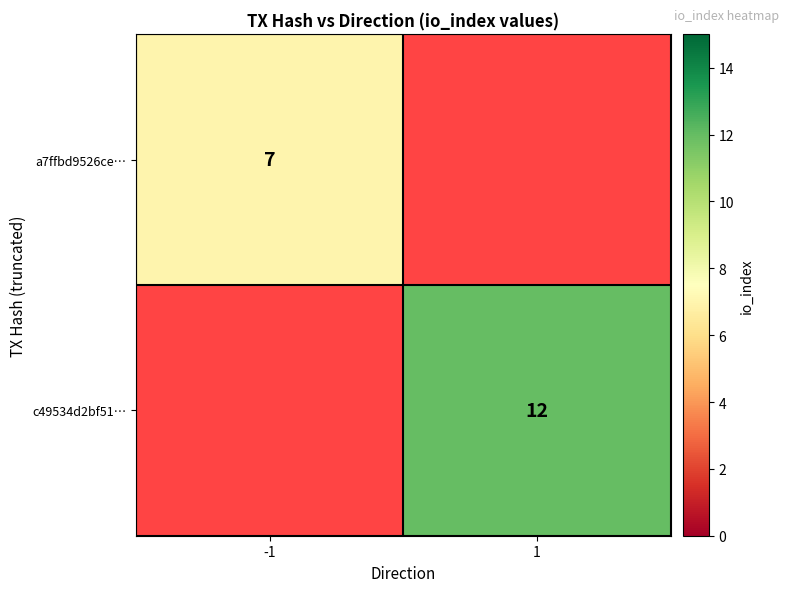

The value of a7ffbd9526ce… at -1 is 9. True or false?

False